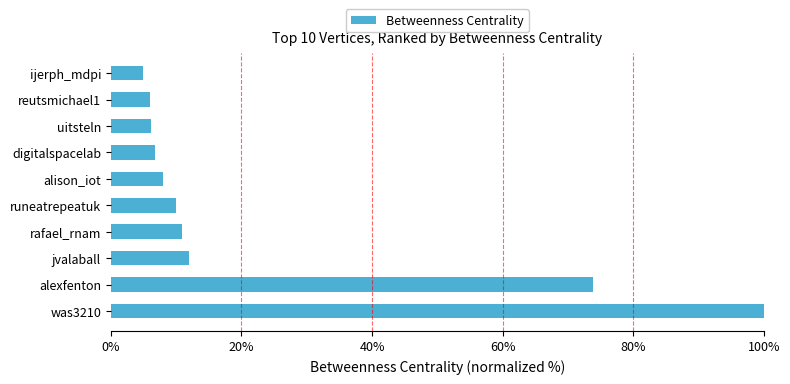

Where is the data nearest to the value 52?

alexfenton